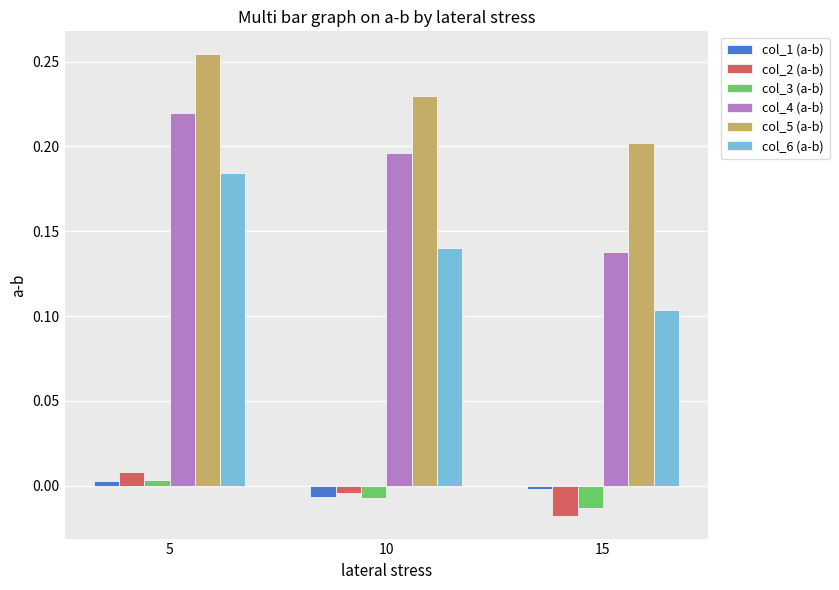

Which series changed the most between 5 and 10?

col_6 (a-b)